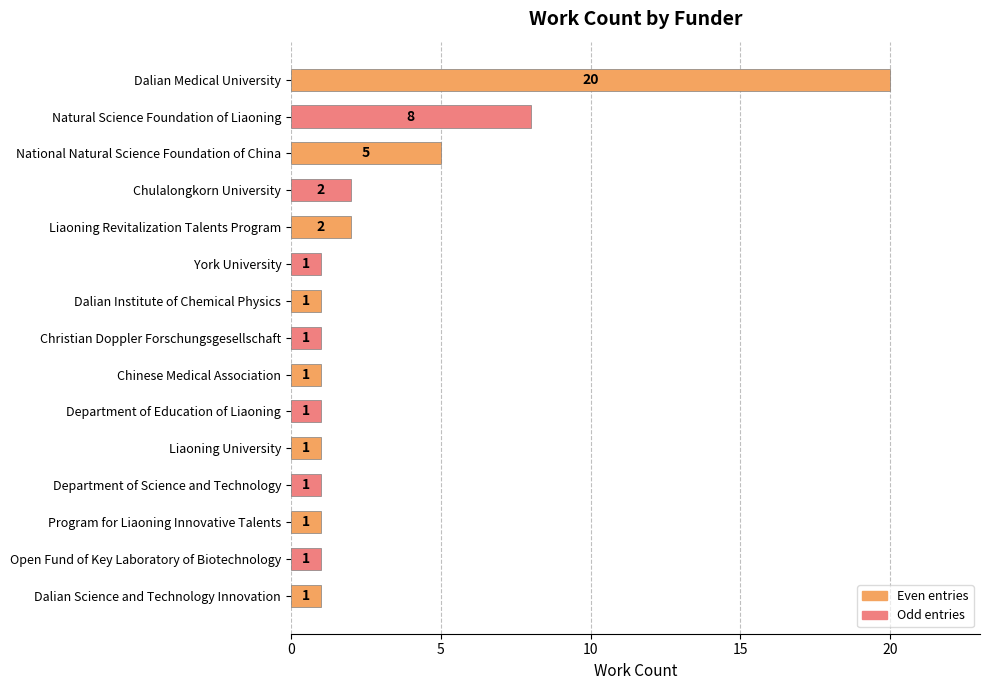

What is the sum of all values?

47